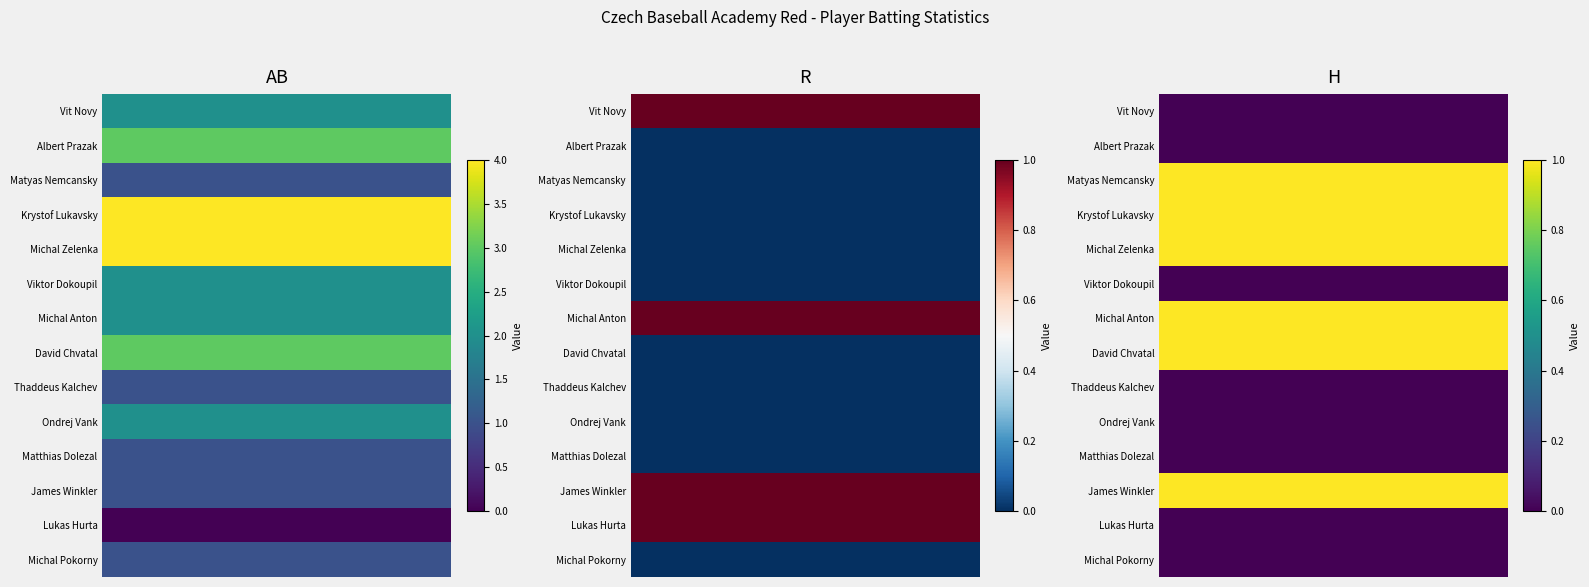

Which series has the largest total across all categories?

AB